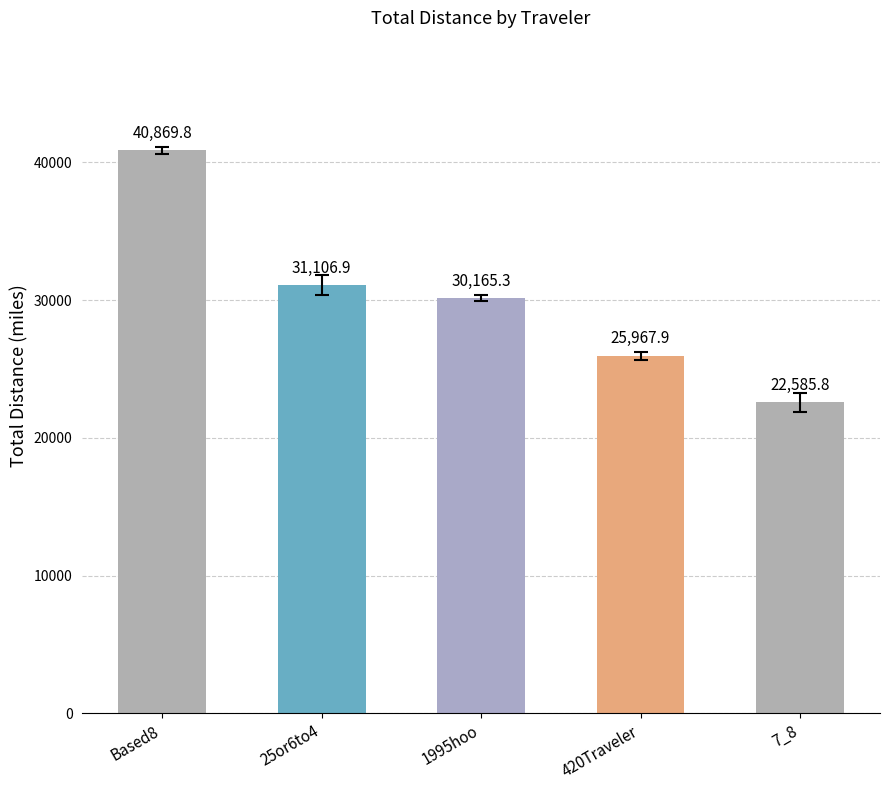

Reading right to left, what are all the values shown in this chart?

7_8=22585.8	420Traveler=25967.9	1995hoo=30165.3	25or6to4=31106.9	Based8=40869.8